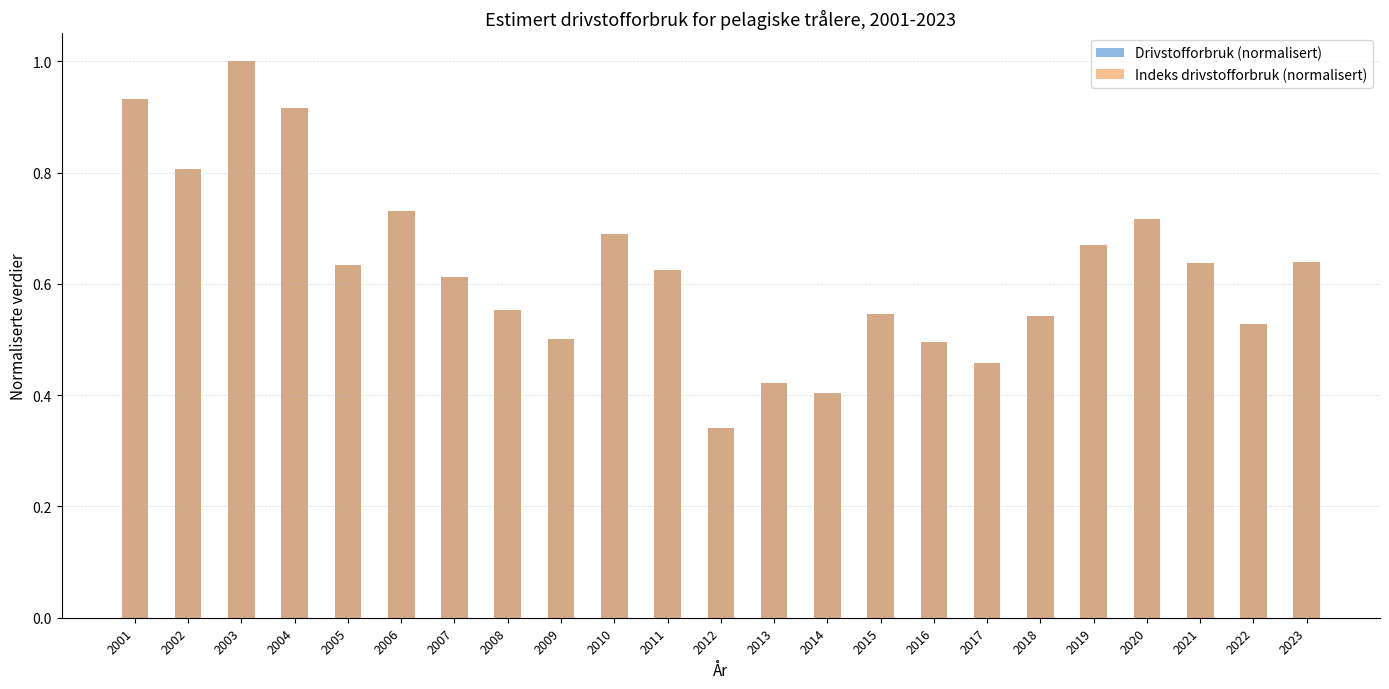

Count the Indeks drivstofforbruk (normalisert) values in the range 0 to 1.

23